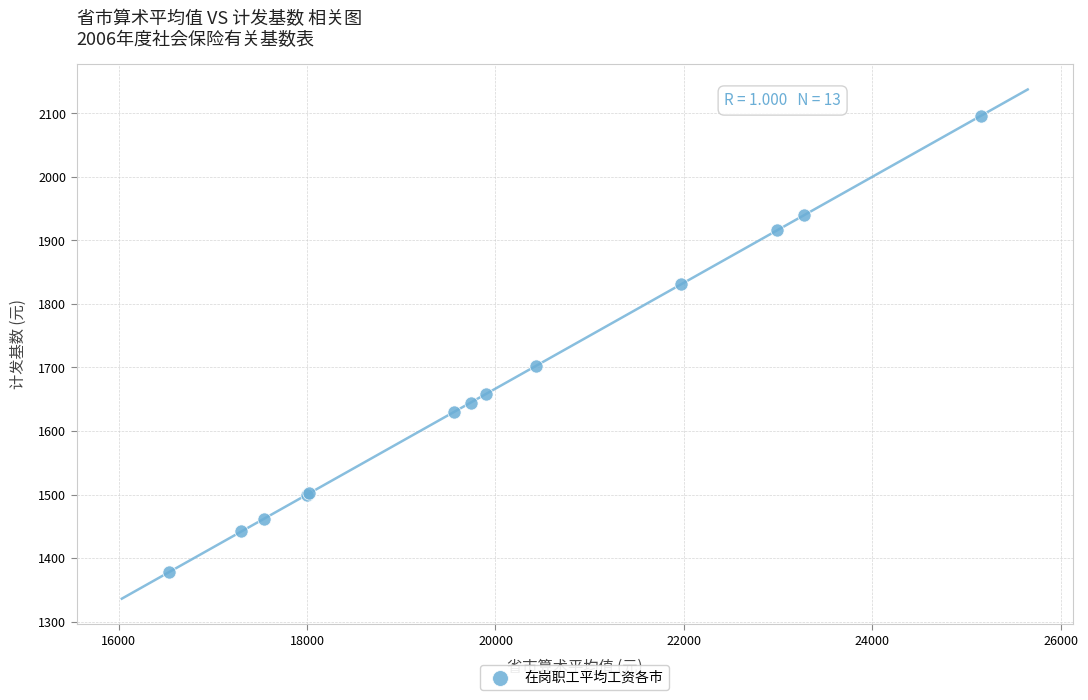

What Y value in the scatter plot is closest to 1736?

1702.1